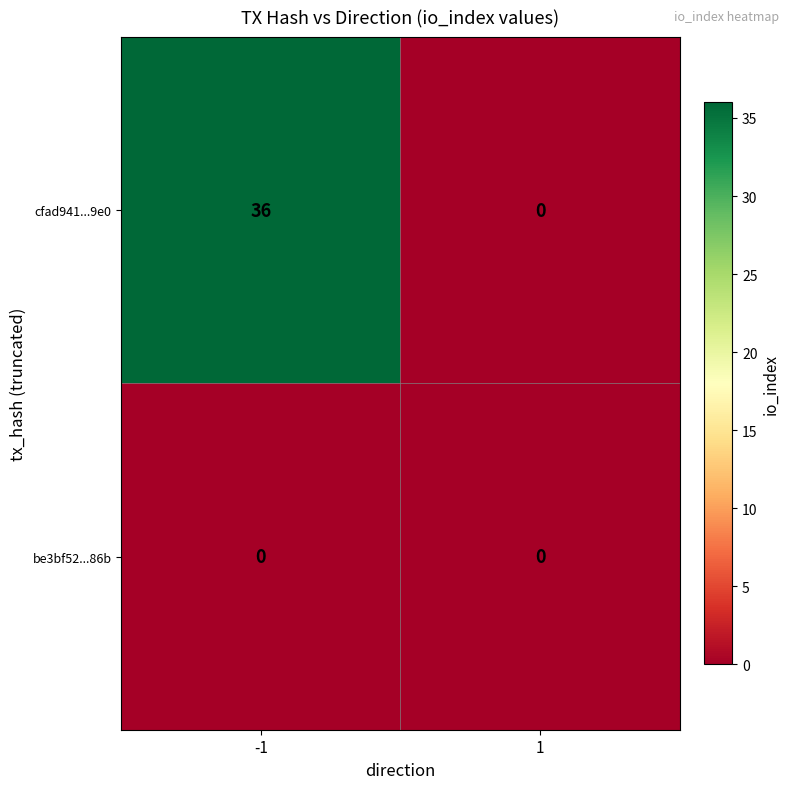

Is it true that be3bf52...86b equals 0 at -1?

True